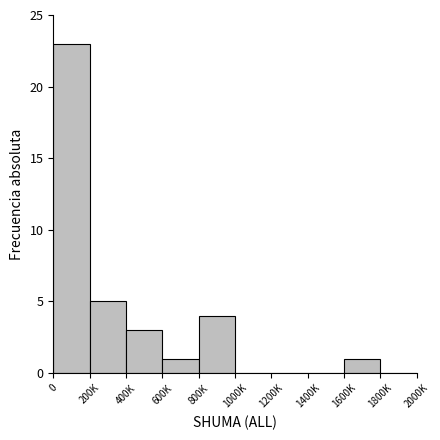

Reading left to right, what are all the values shown in this chart?

0=23	200K=5	400K=3	600K=1	800K=4	1000K=0	1200K=0	1400K=0	1600K=1	1800K=0